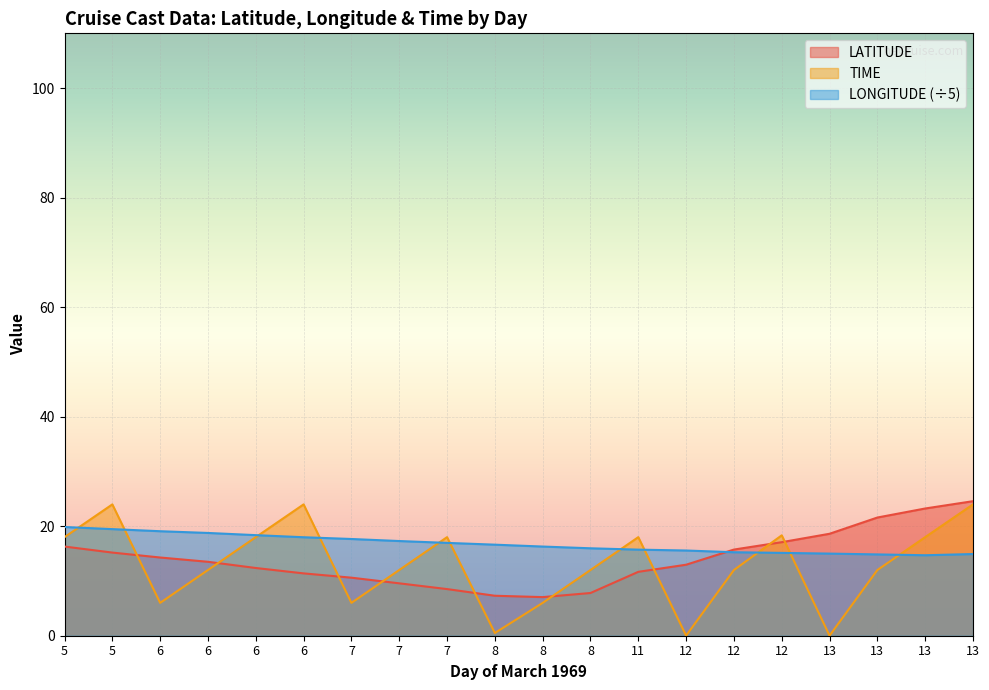

What are all the series names shown in the legend?

LATITUDE, TIME, LONGITUDE (÷5)